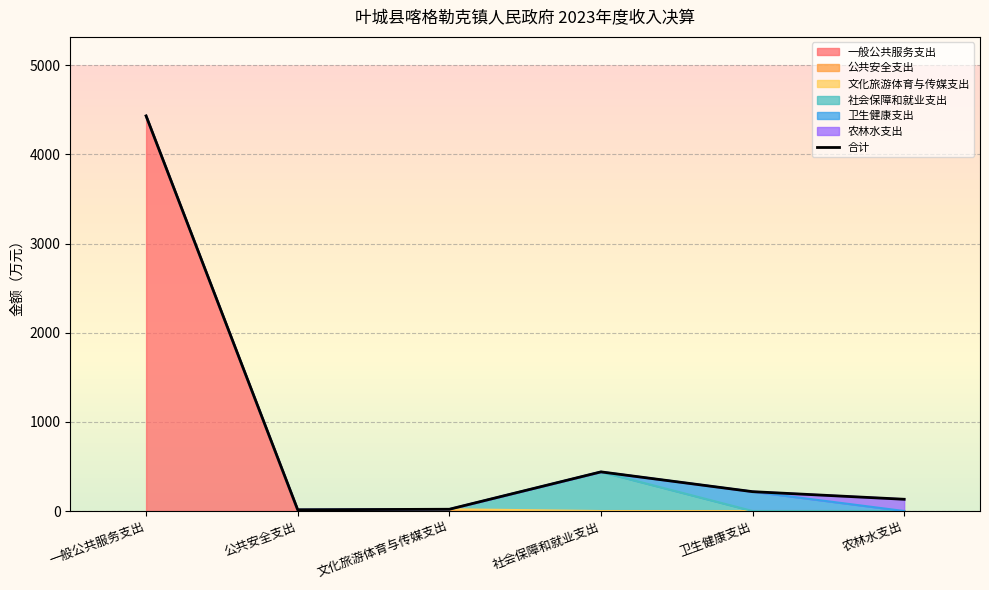

True or false: the data shows 20.0 at 文化旅游体育与传媒支出.

True